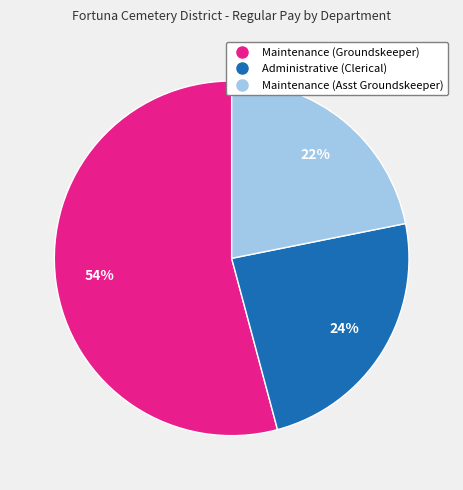

What is the smallest slice in the pie chart?

Maintenance (Asst Groundskeeper)